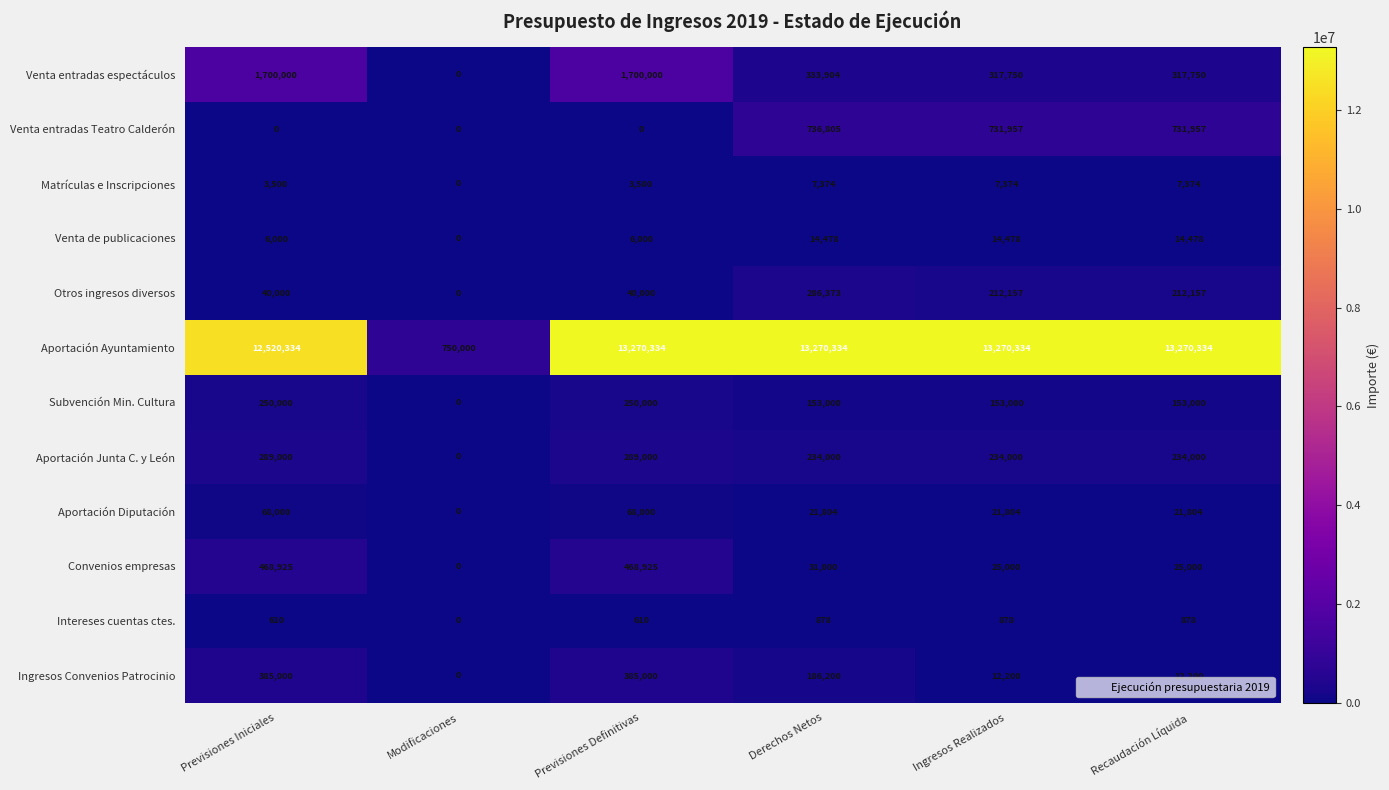

True or false: Aportación Junta C. y León has a value of 289000 at Previsiones Definitivas.

True